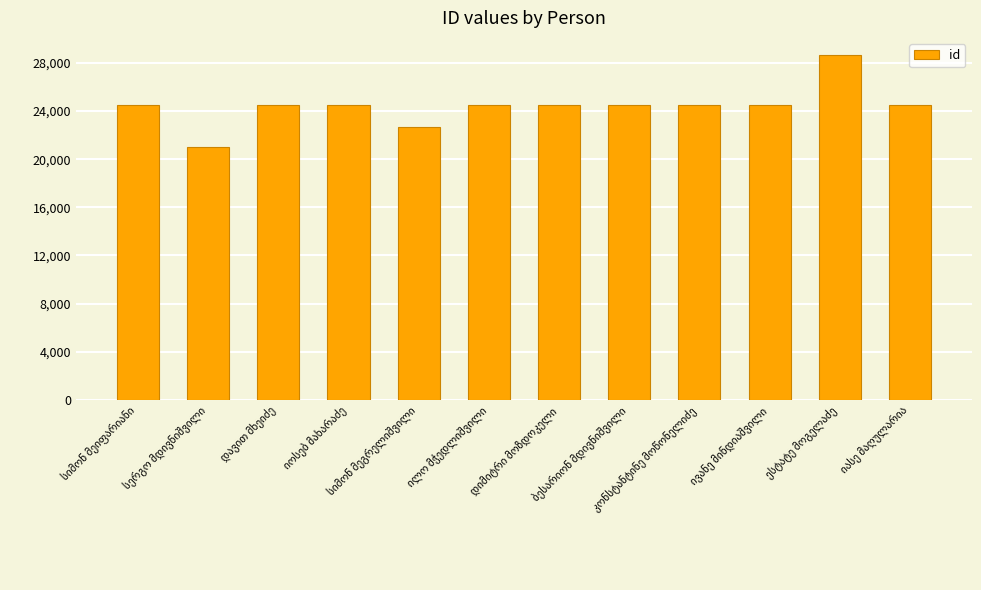

What is the sum of all values?

292981